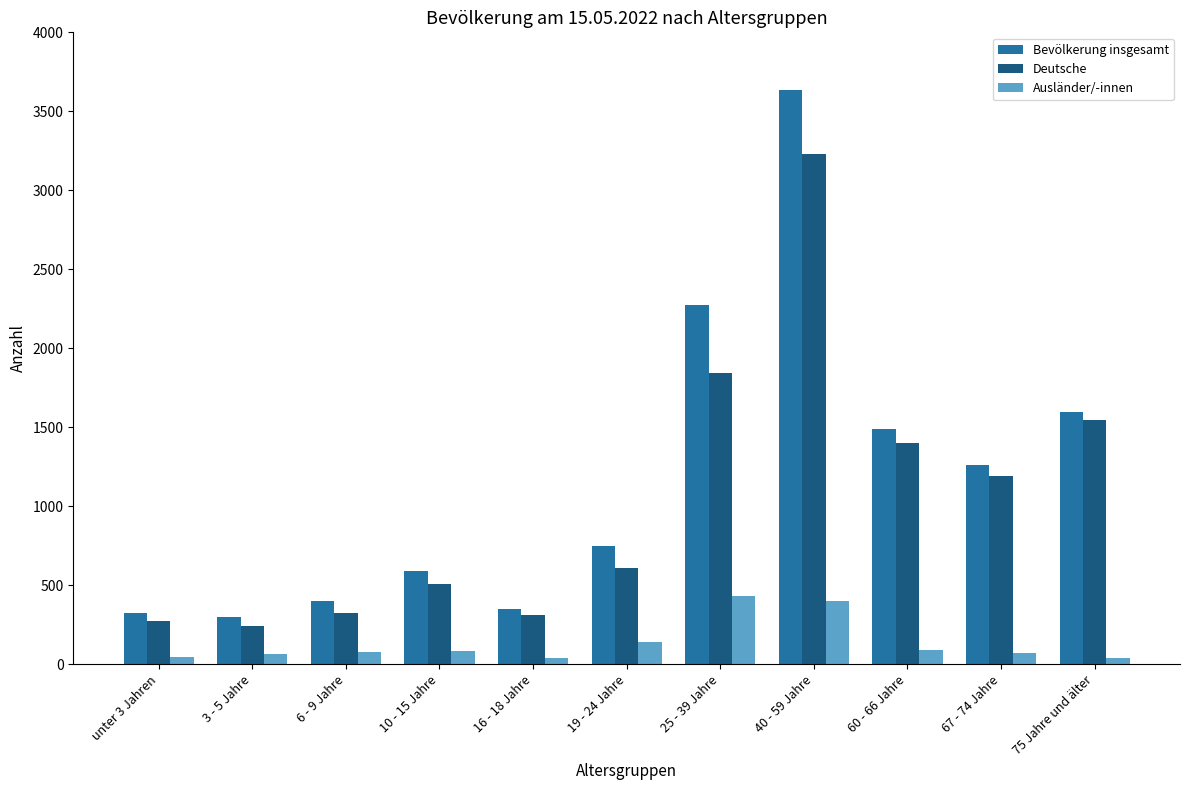

Which category has the highest value across all series?

40 - 59 Jahre